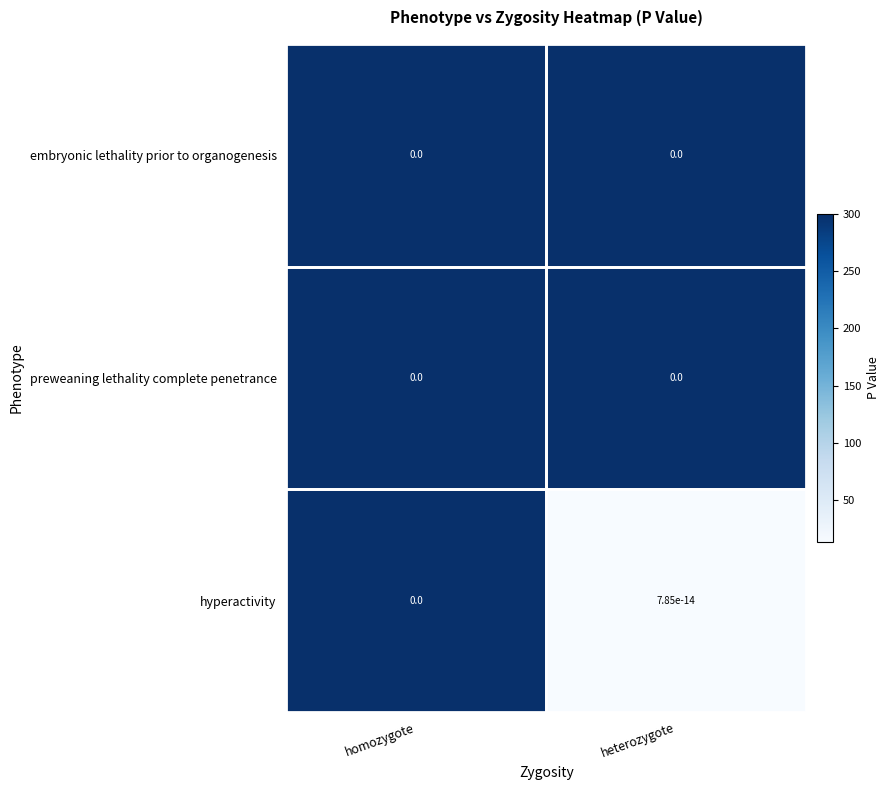

At which category does the chart reach its minimum across all series?

heterozygote